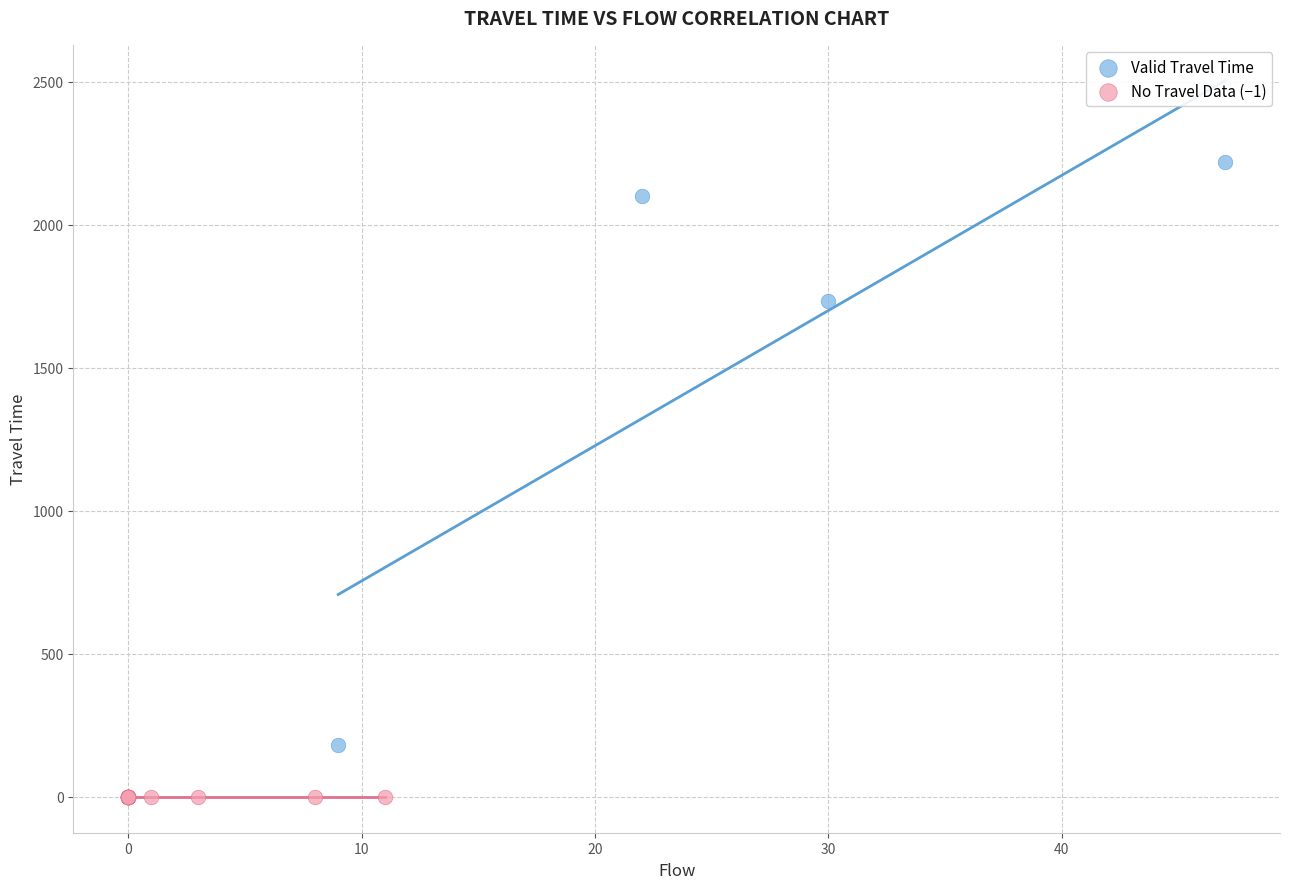

What are all the series names shown in the legend?

Valid Travel Time, No Travel Data (−1)